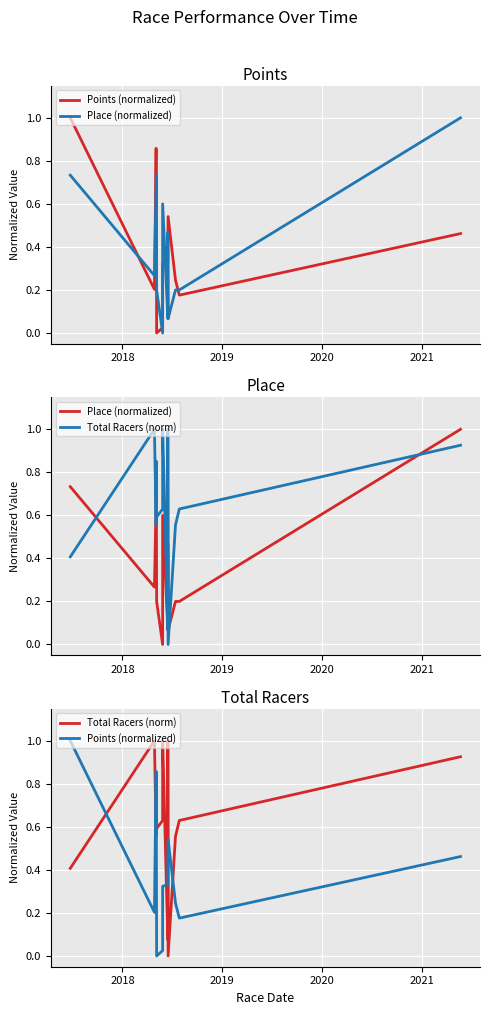

Is this an area chart (filled region under the line)?

No